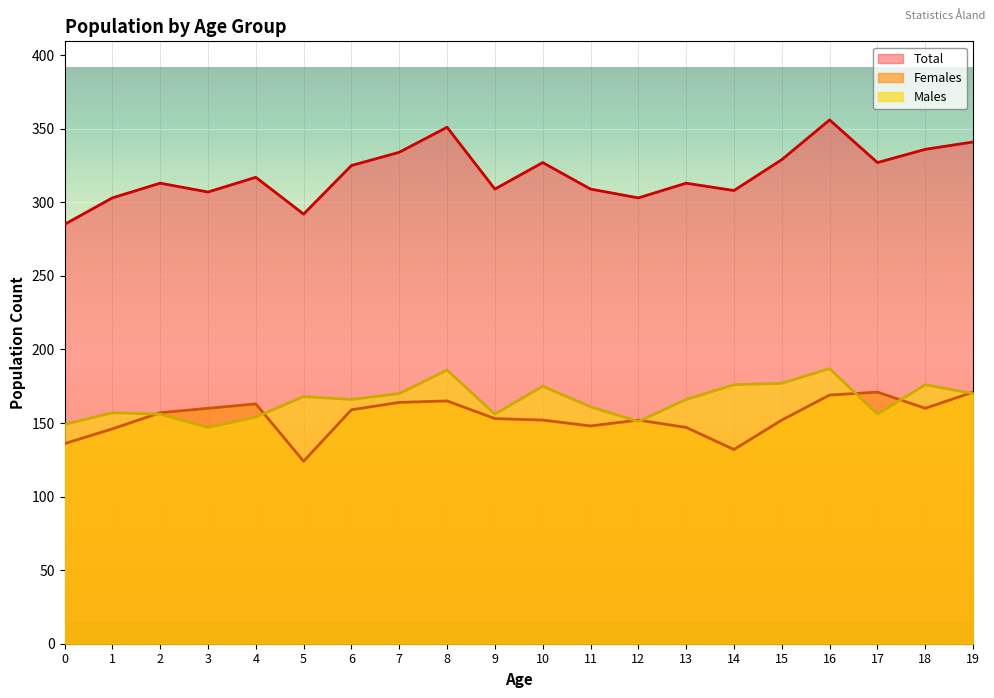

The value of Males at 15 is 312. True or false?

False